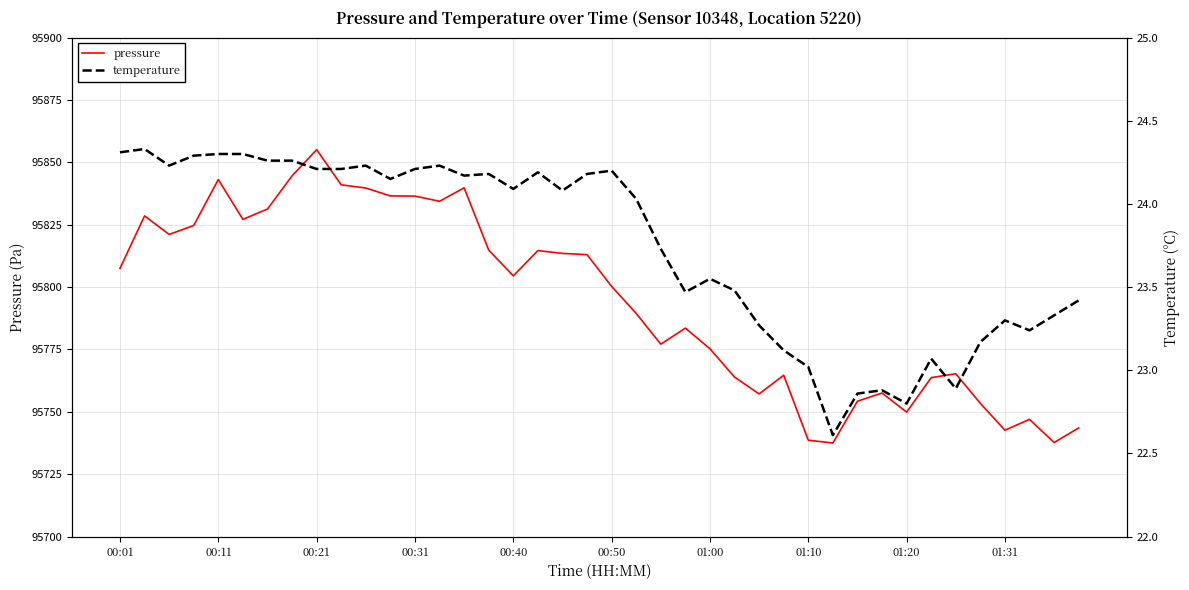

What is the highest value of the pressure series?

95855.1